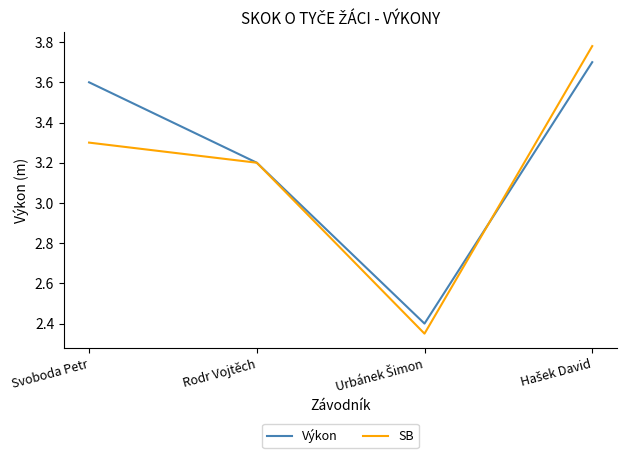

Where does the Výkon series first go above 3?

Svoboda Petr